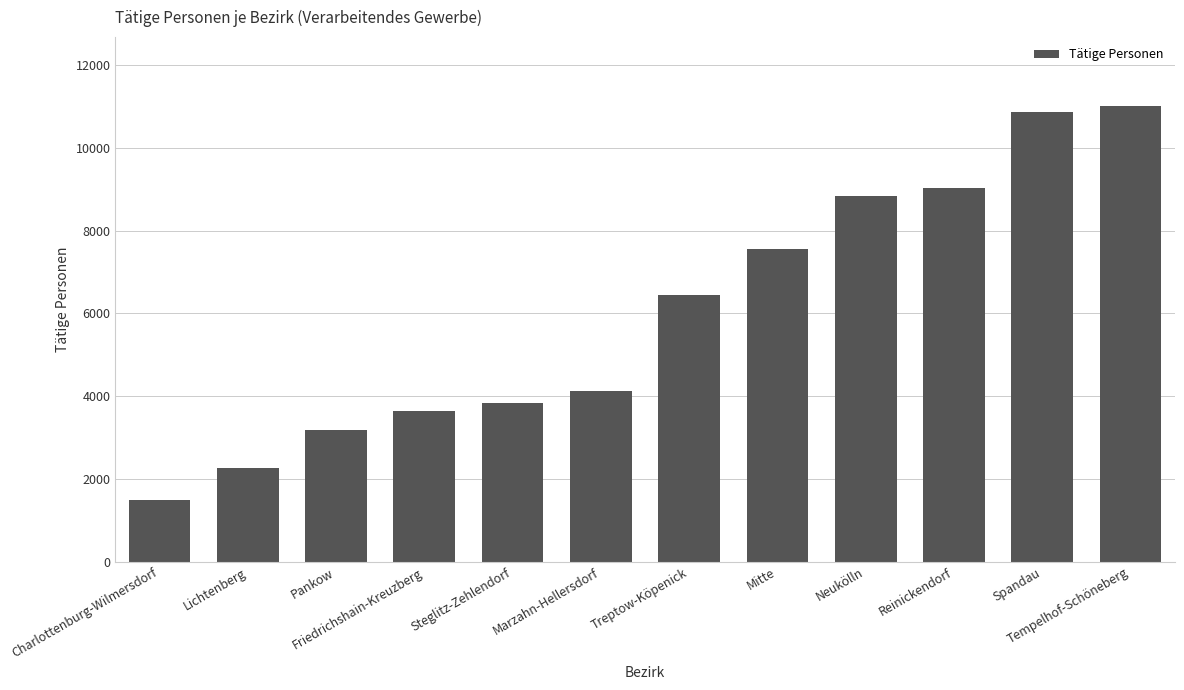

What is the maximum value shown in the chart?

11025